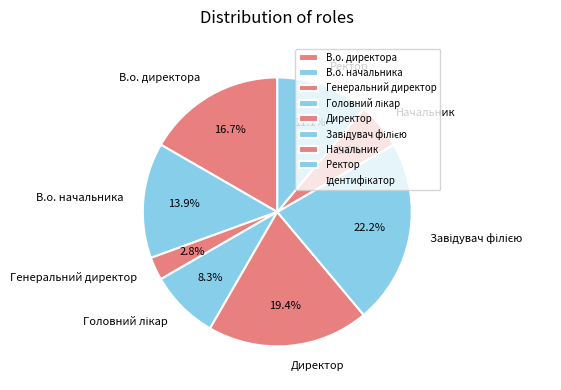

To the nearest percent, what is the difference between the largest and smallest slice percentages?

19%